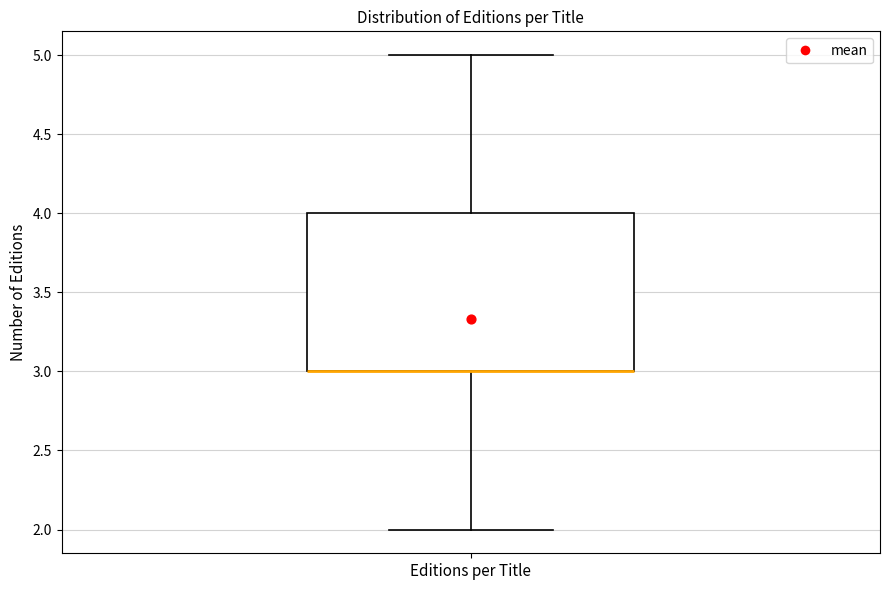

Transcribe this box plot: give where the median line is, the range the box spans, and where the two whiskers end, as read against the y-axis. The values are not printed on the chart, so give them approximately, as read against the axis.

median 3 (drawn on the box's lower edge), box 3 to 4, whiskers 2 to 5